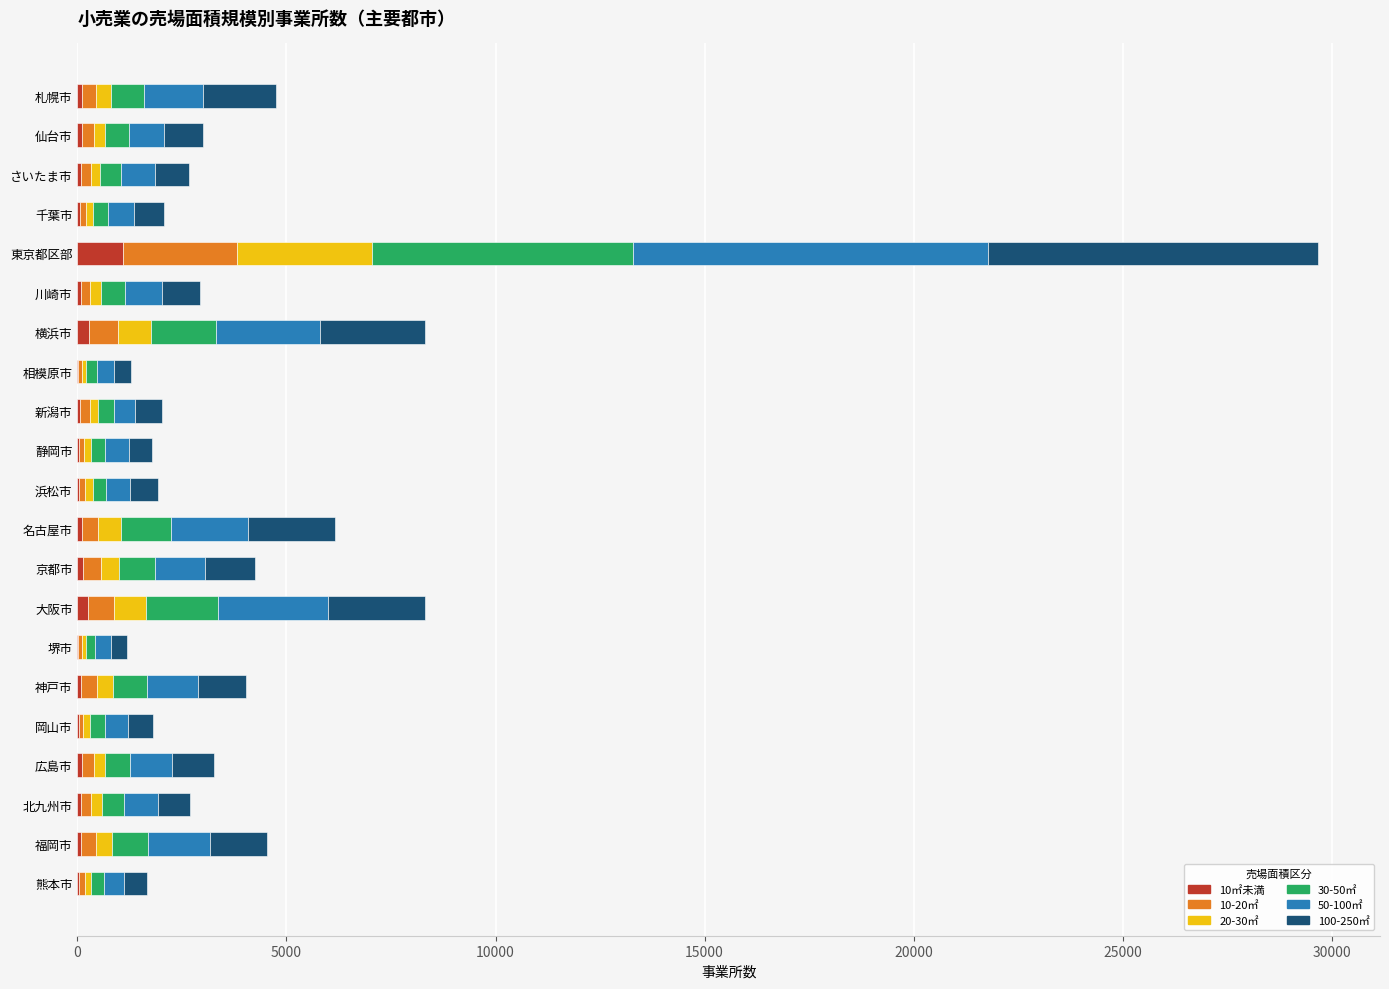

At which category is the sum across all series the highest?

東京都区部